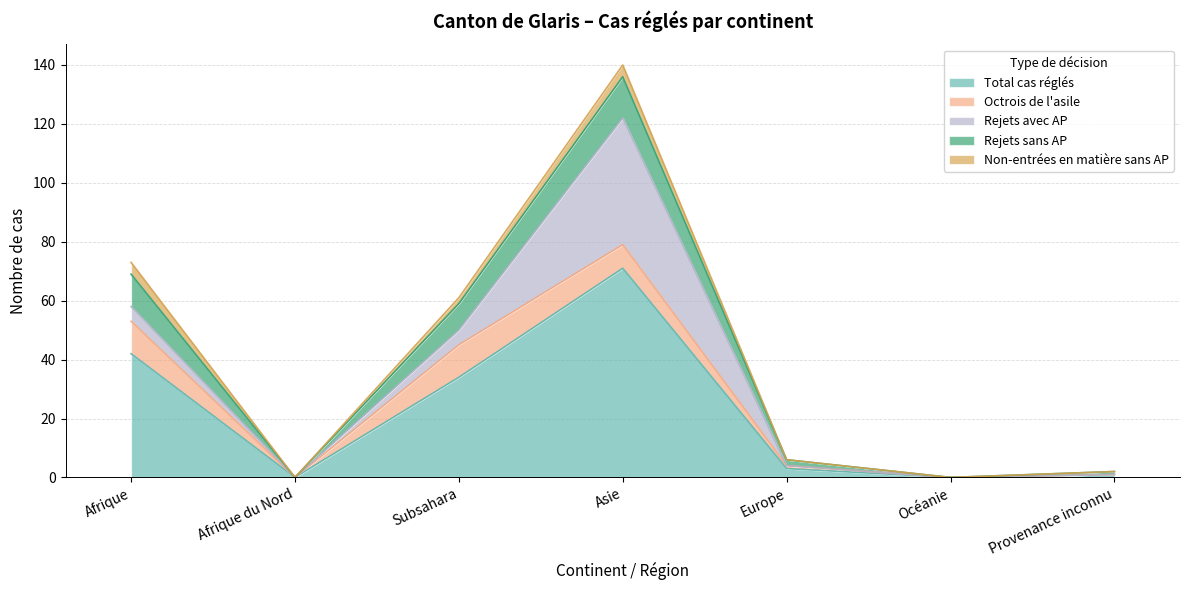

Which series has the largest total across all categories?

Total cas réglés